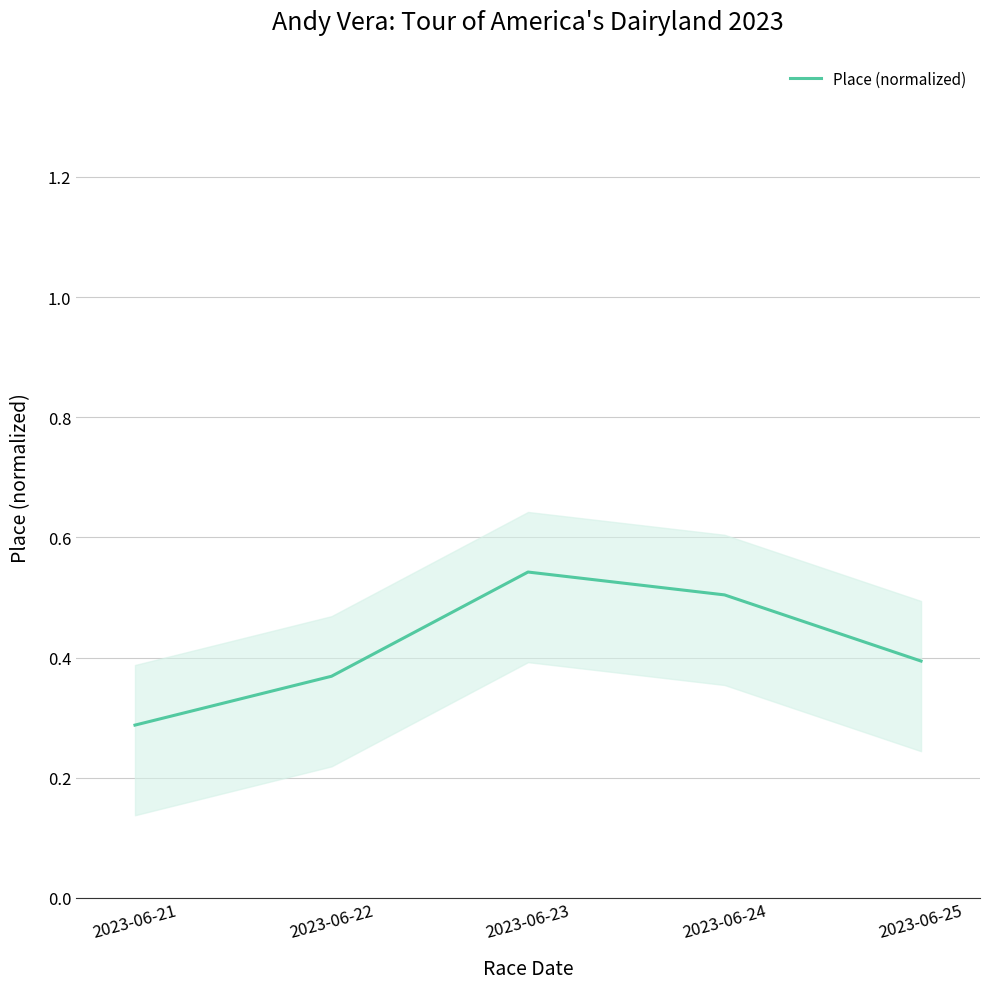

What is the value of the 3rd point from the left?

0.5